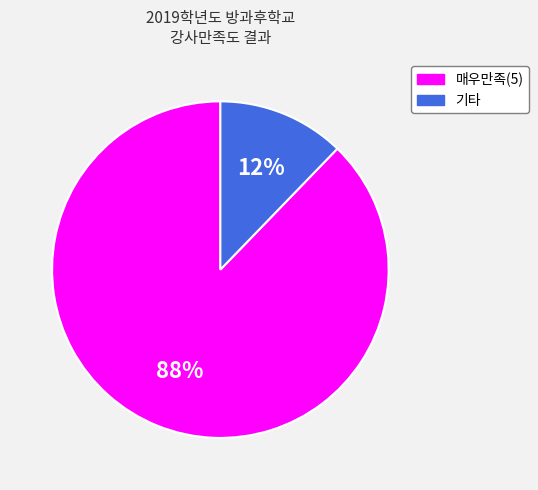

How many slices are in this pie chart?

2